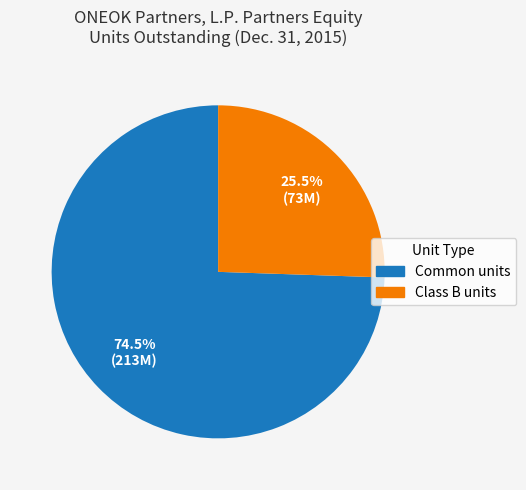

The Class B units slice represents 38% of the pie. True or false?

False